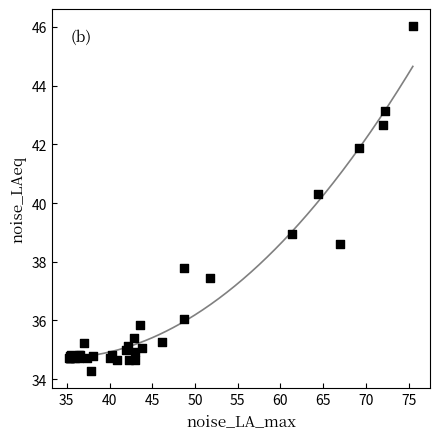

What Y value in the scatter plot is closest to 40?

40.3